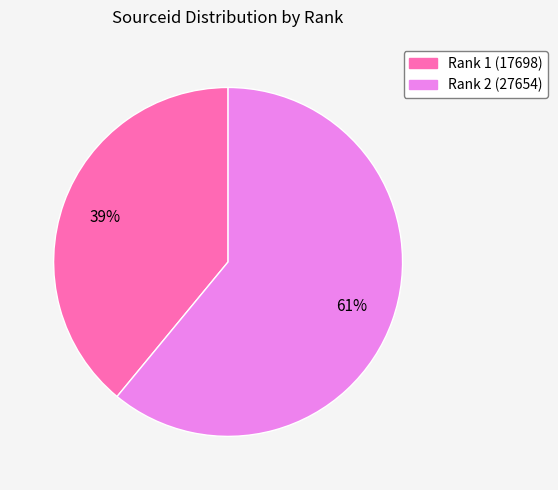

Is there a majority slice in this chart?

Yes